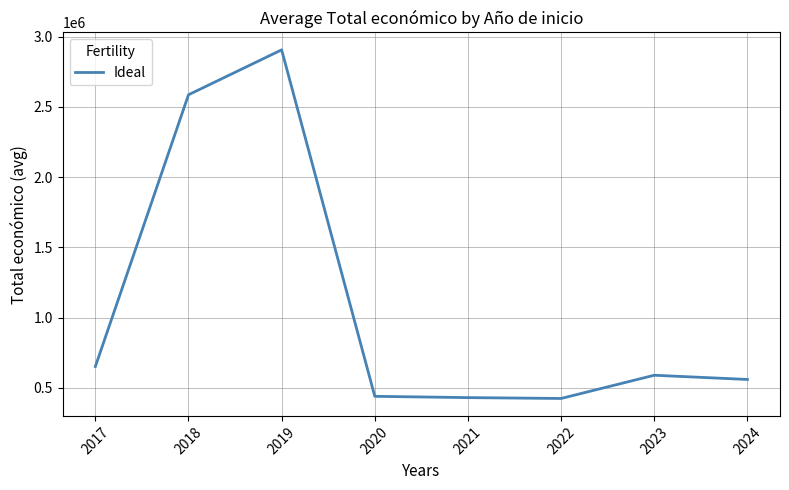

Which has a higher value, 2023 or 2018?

2018